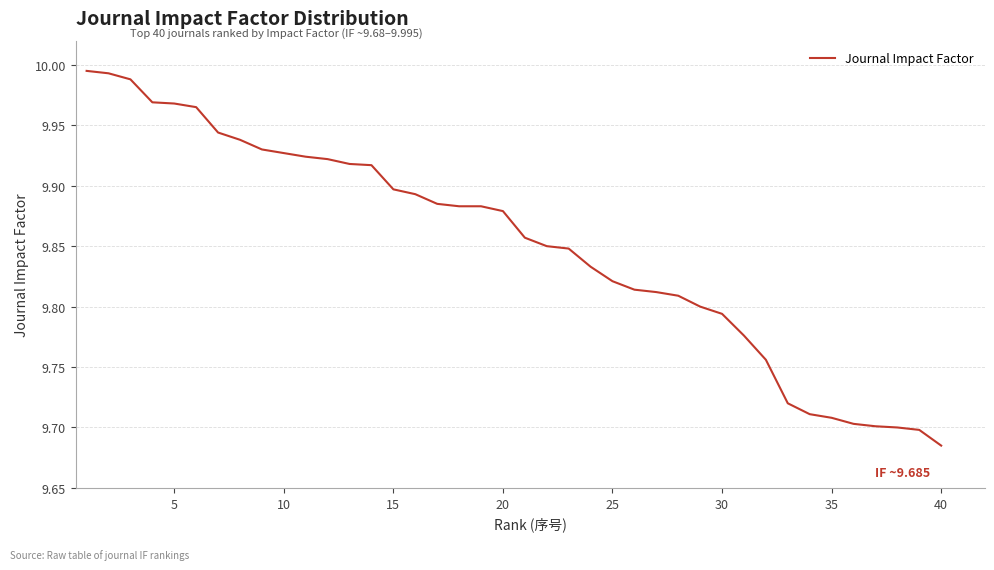

What is the sum of all values?

394.0